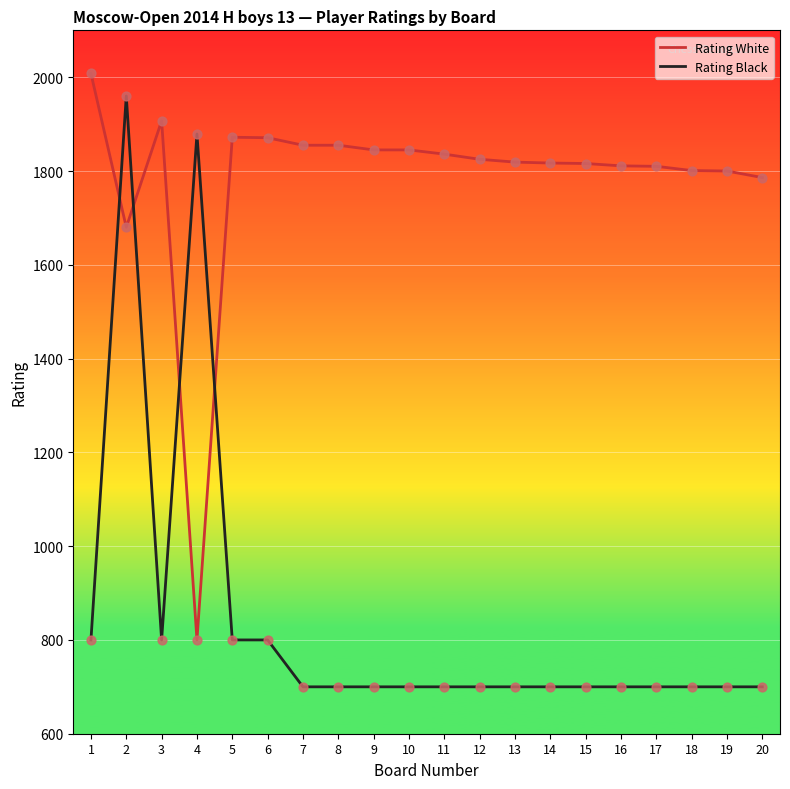

What are all the series names shown in the legend?

Rating White, Rating Black